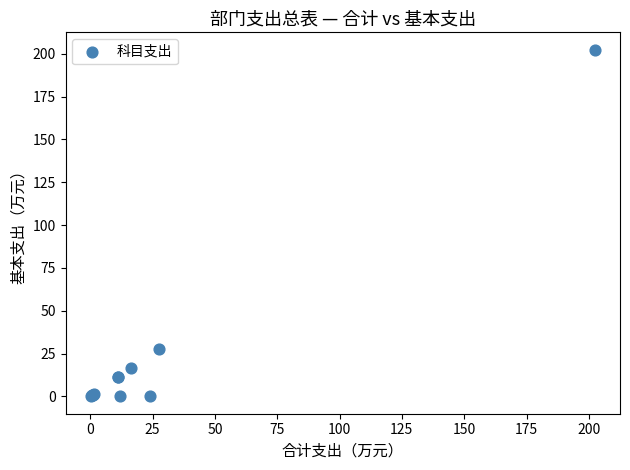

What Y value in the scatter plot is closest to 101?

27.6